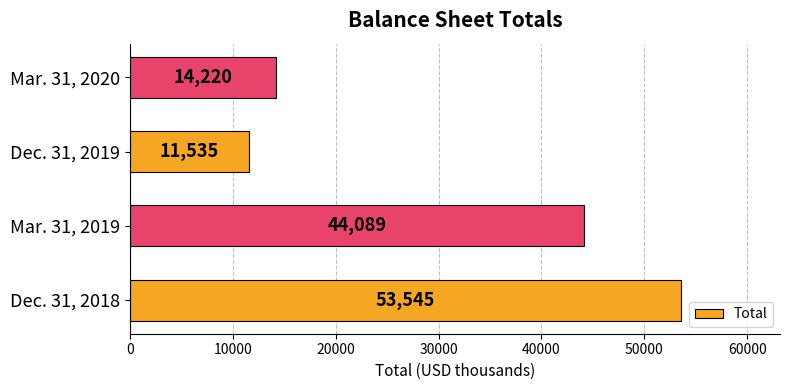

What is the minimum value shown in the chart?

11535